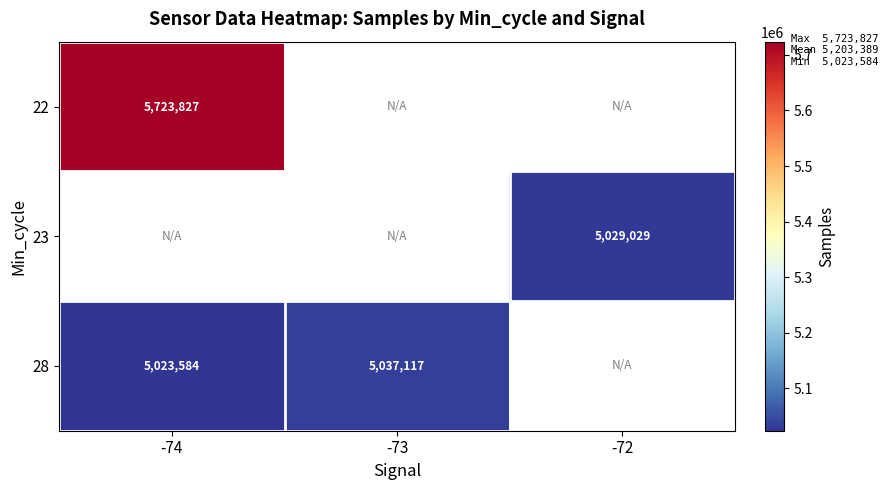

Which has a higher value, -72 or -74?

-74